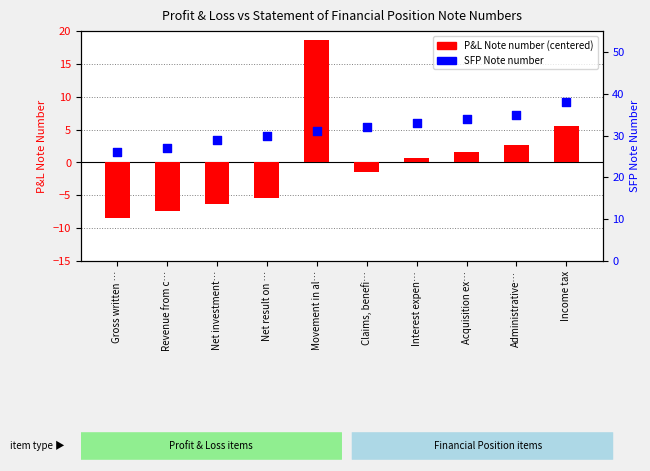

Which series has the largest total across all categories?

SFP Note number